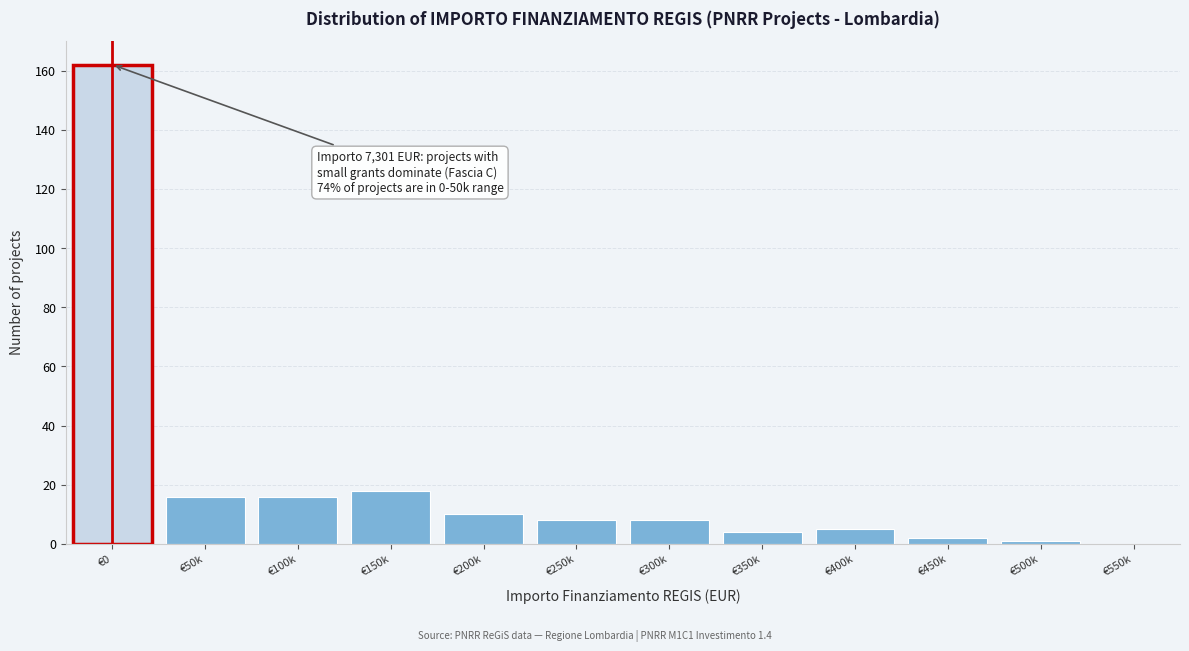

Reading left to right, transcribe all the data shown in this chart.

162	16	16	18	10	8	8	4	5	2	1